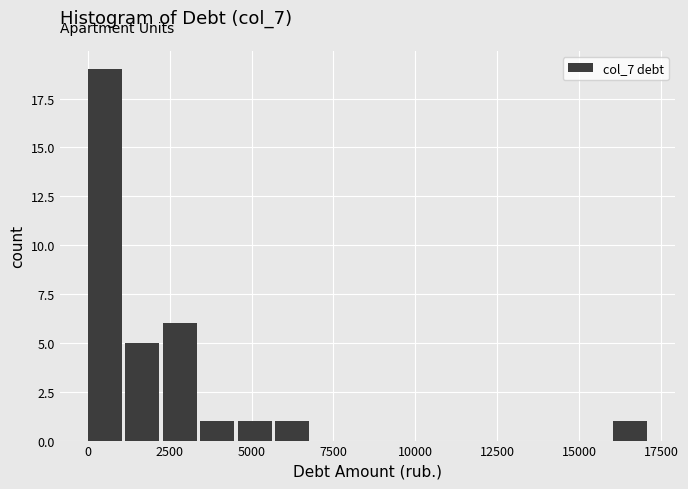

Around what value on the x-axis is the tallest bar? Give the approximate position of its centre, as read against the axis.

500